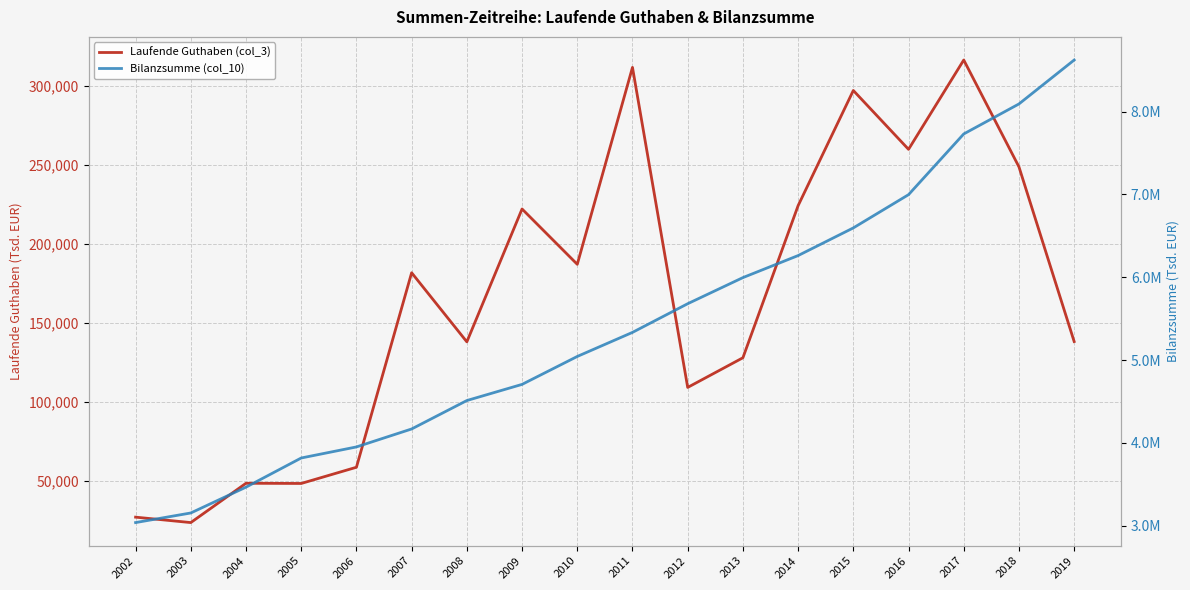

What is the value of the Laufende Guthaben (col_3) point at the 7th from the left?

137889